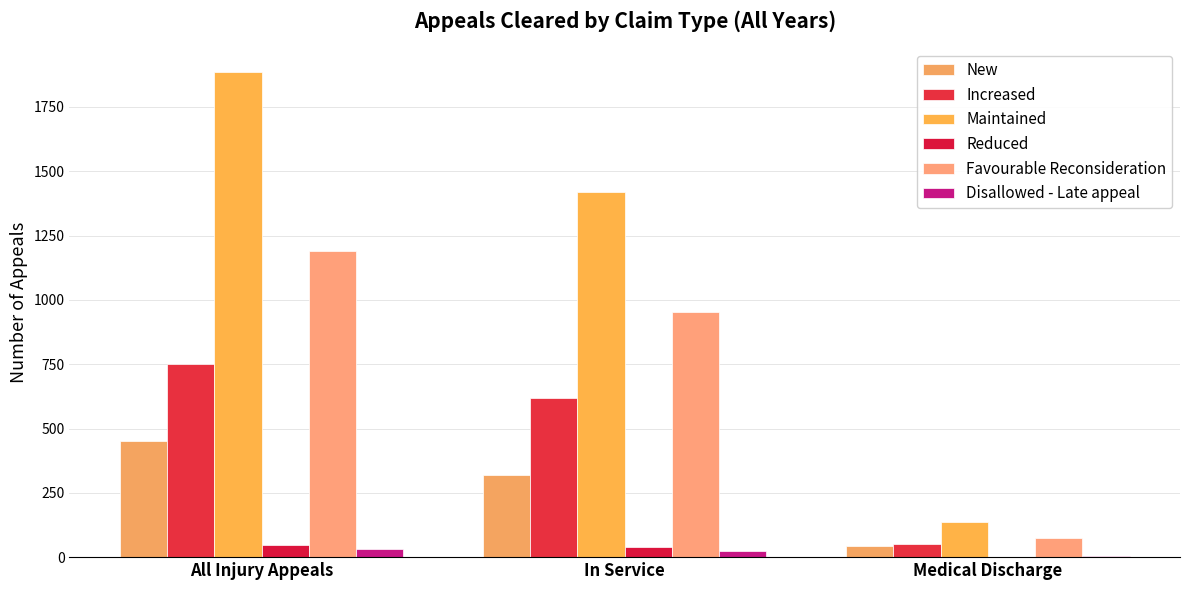

What is the sum of all Maintained values?

3439